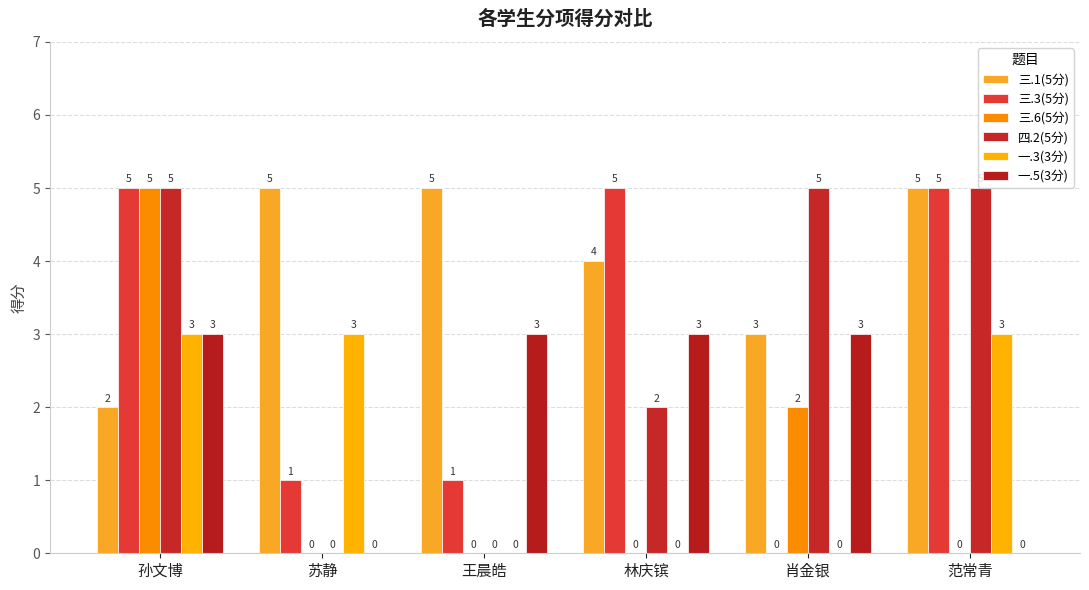

Reading right to left, transcribe all the data shown in this chart.

三.1(5分): 范常青=5	肖金银=3	林庆镔=4	王晨皓=5	苏静=5	孙文博=2
三.3(5分): 范常青=5	肖金银=0	林庆镔=5	王晨皓=1	苏静=1	孙文博=5
三.6(5分): 范常青=0	肖金银=2	林庆镔=0	王晨皓=0	苏静=0	孙文博=5
四.2(5分): 范常青=5	肖金银=5	林庆镔=2	王晨皓=0	苏静=0	孙文博=5
一.3(3分): 范常青=3	肖金银=0	林庆镔=0	王晨皓=0	苏静=3	孙文博=3
一.5(3分): 范常青=0	肖金银=3	林庆镔=3	王晨皓=3	苏静=0	孙文博=3